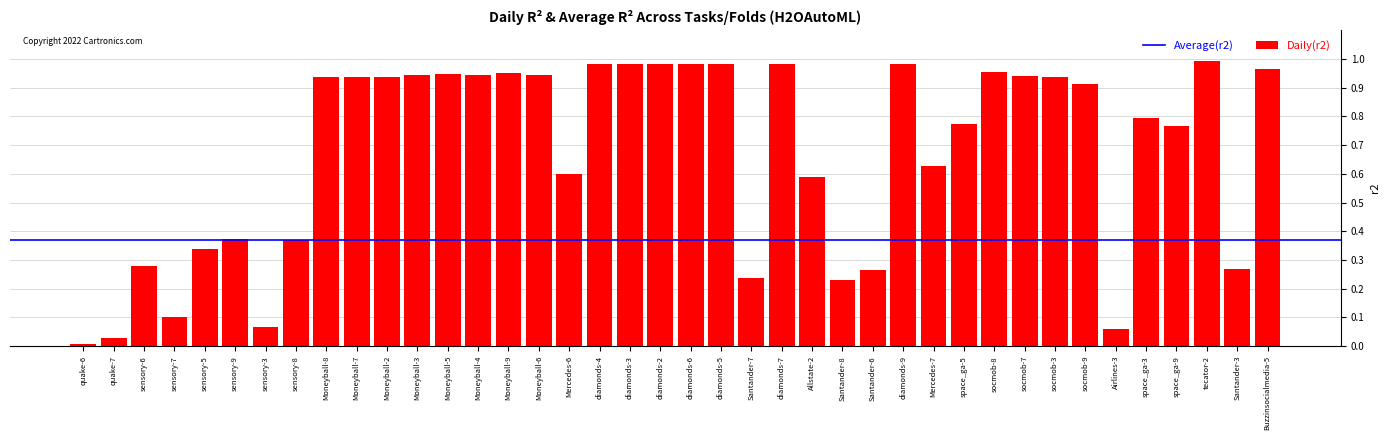

What is the change in value from diamonds-2 to Airlines-3?

-0.9